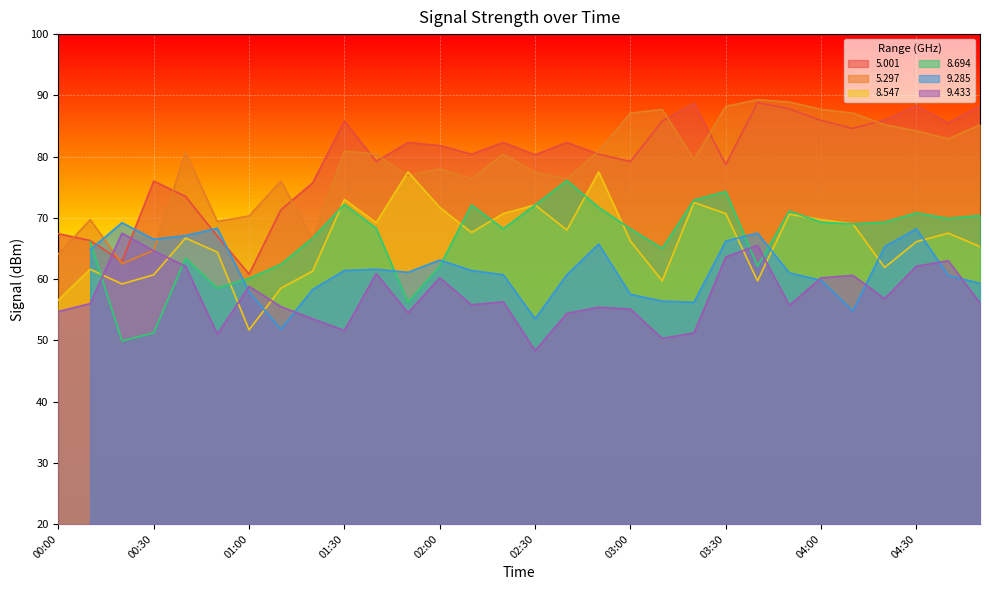

What is the label of the 7th point from the right?

03:50